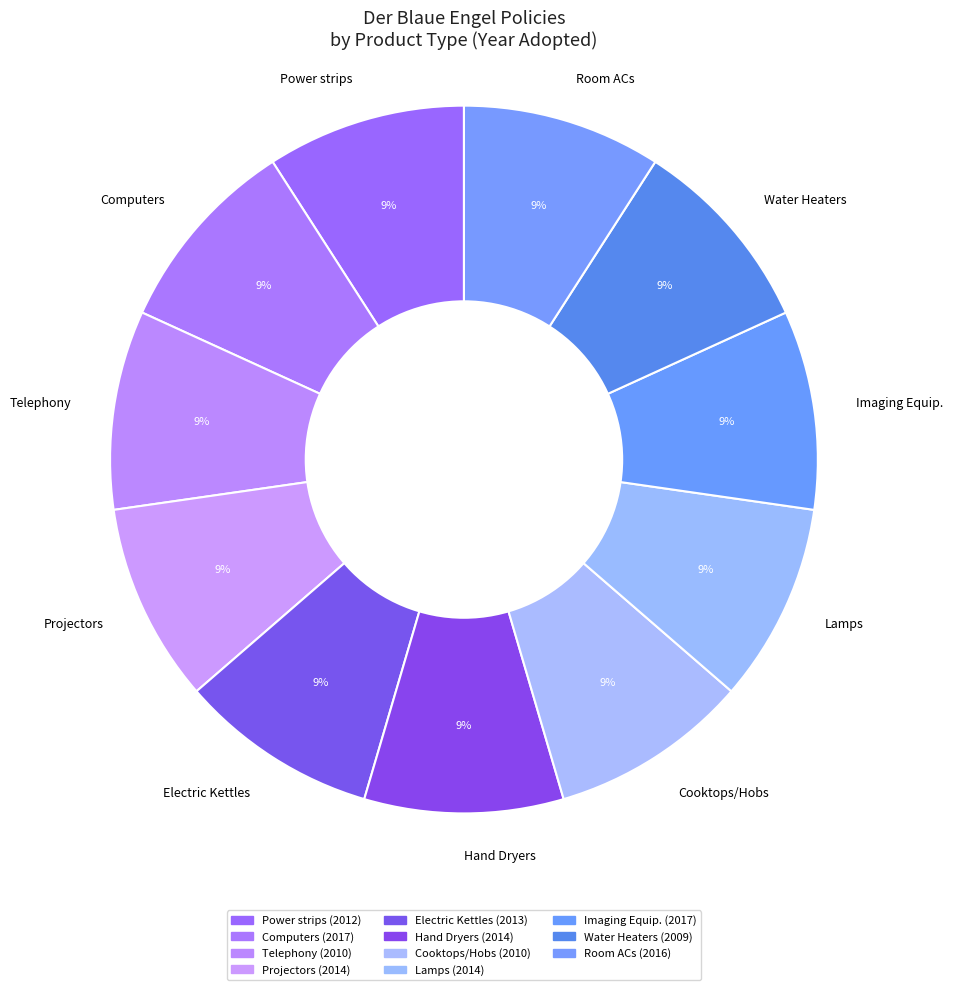

True or false: Cooktops/Hobs accounts for 9% of the total.

True